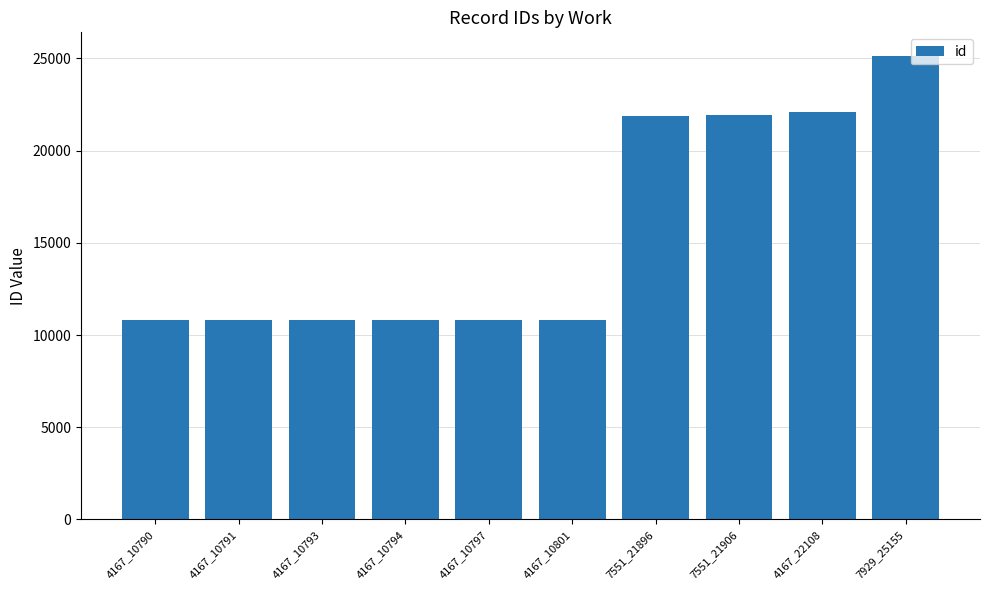

What is the minimum value shown in the chart?

10790